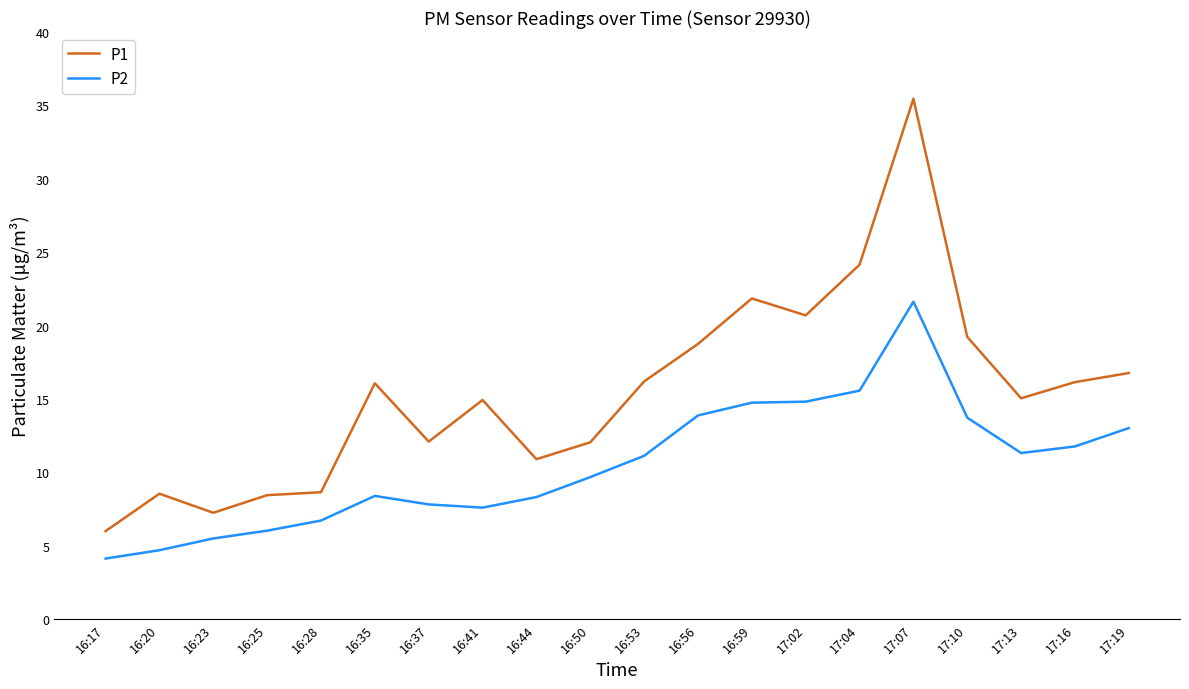

What is the minimum value shown in the chart?

4.1